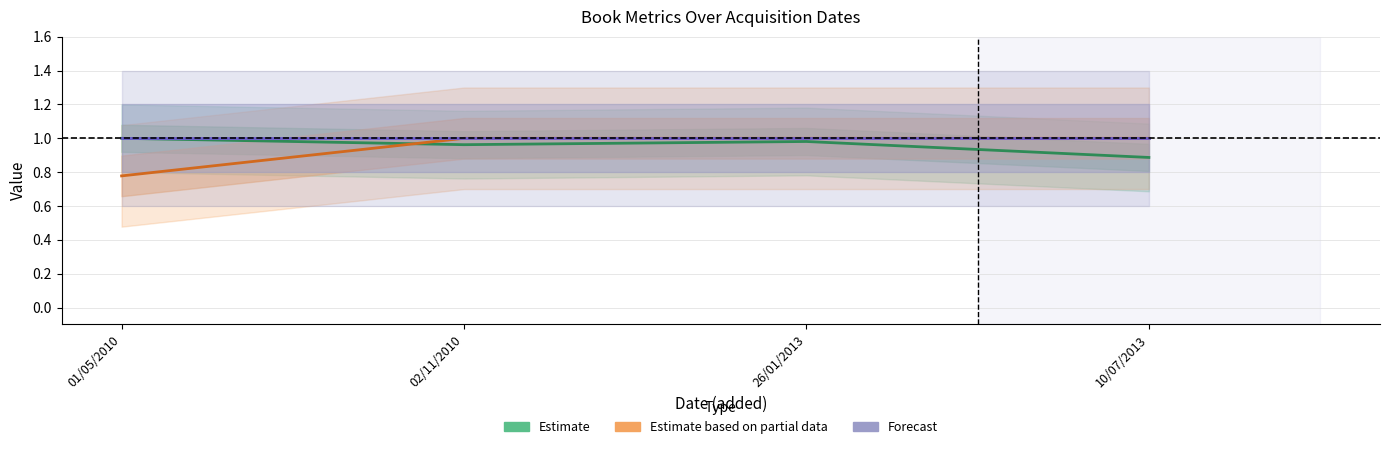

The value of Forecast at 02/11/2010 is 0.5. True or false?

False